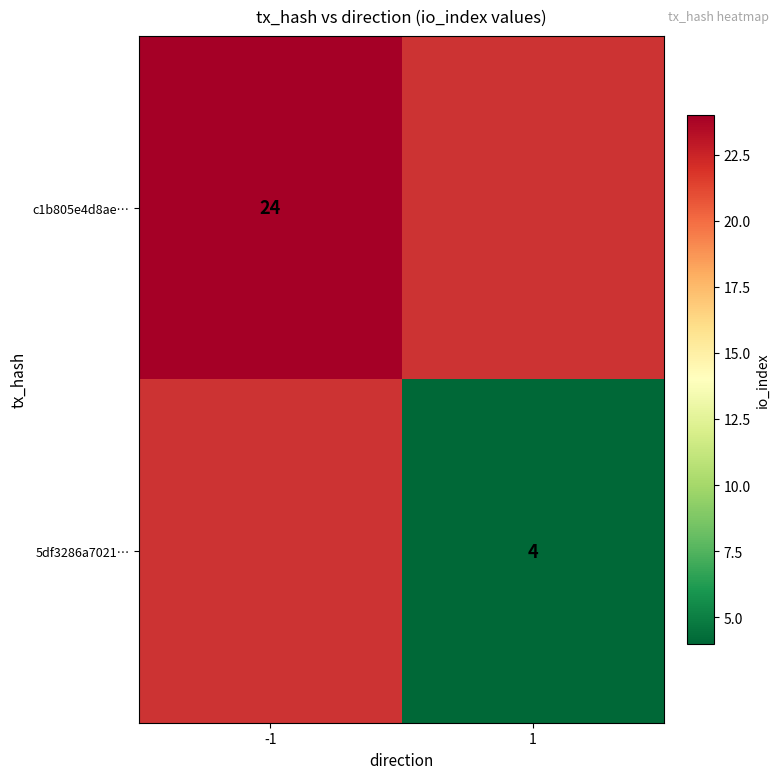

At how many categories does at least one series exceed 8?

1